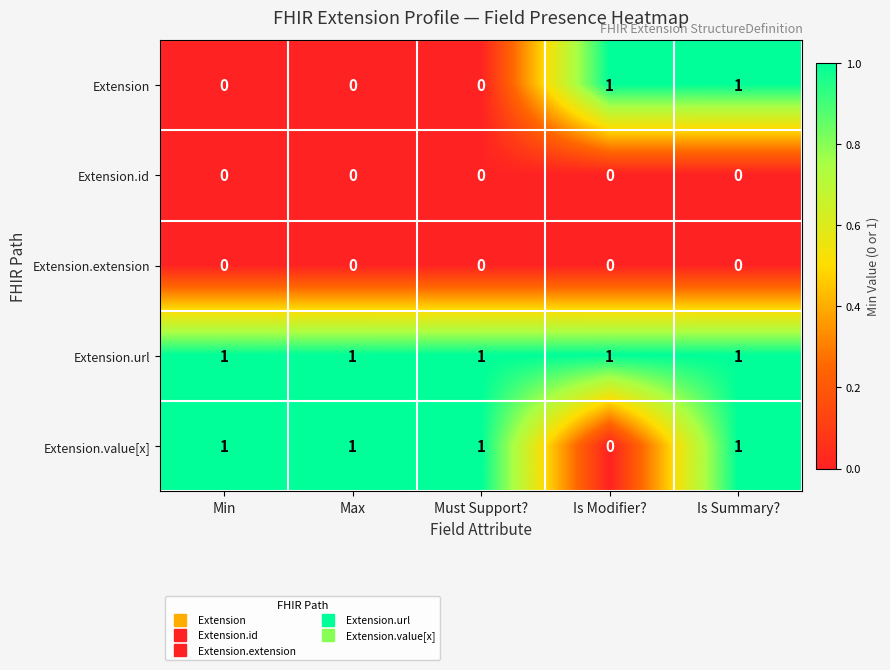

What is the sum of all Extension.value[x] values?

4